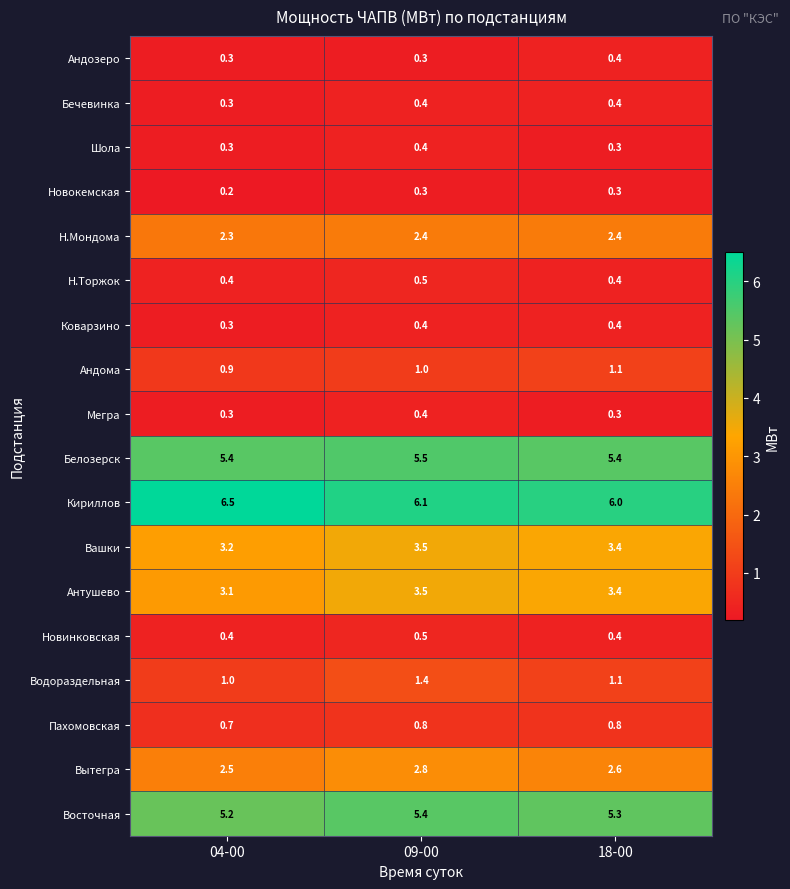

What is the sum of the Вашки values at 09-00 and 04-00?

6.7